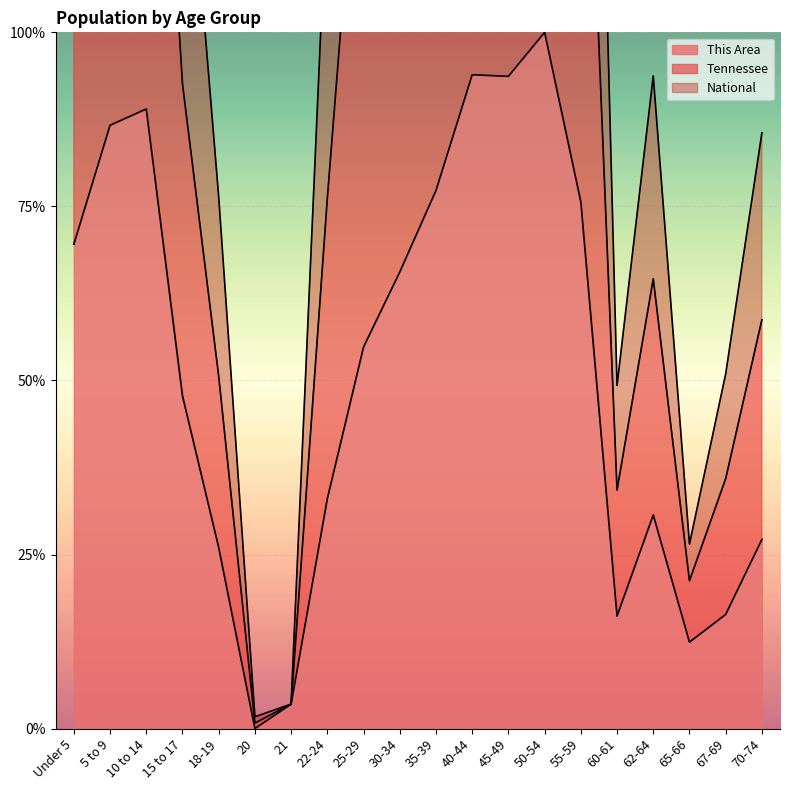

At which label is National closest to 99?

15 to 17